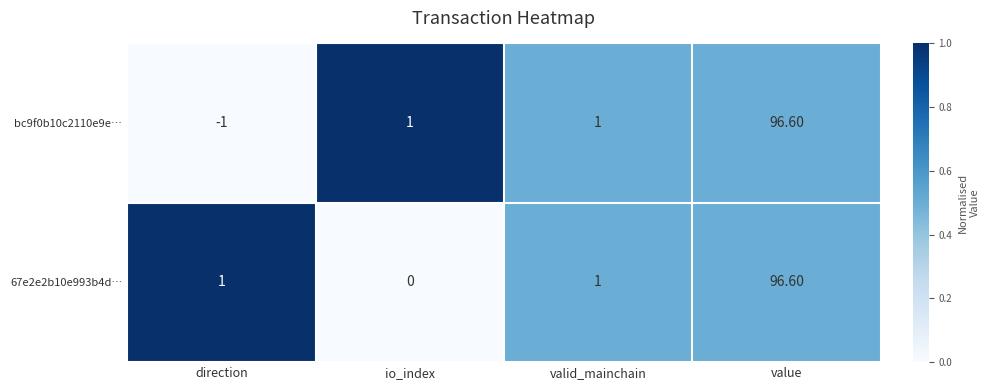

At direction, list the series in order from largest to smallest.

67e2e2b10e993b4d…, bc9f0b10c2110e9e…